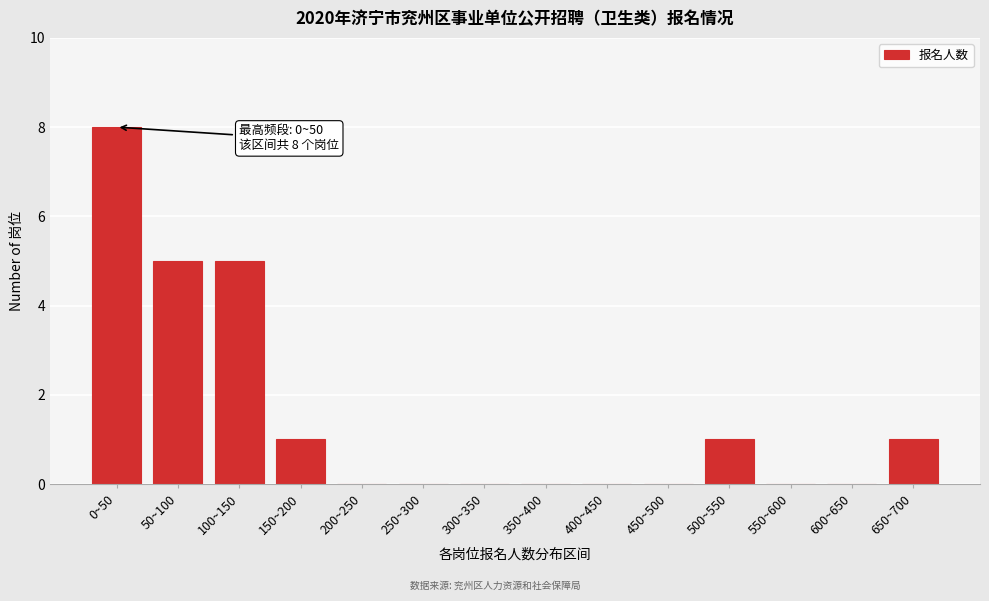

Reading left to right, extract all data points from this chart.

0~50=8	50~100=5	100~150=5	150~200=1	200~250=0	250~300=0	300~350=0	350~400=0	400~450=0	450~500=0	500~550=1	550~600=0	600~650=0	650~700=1